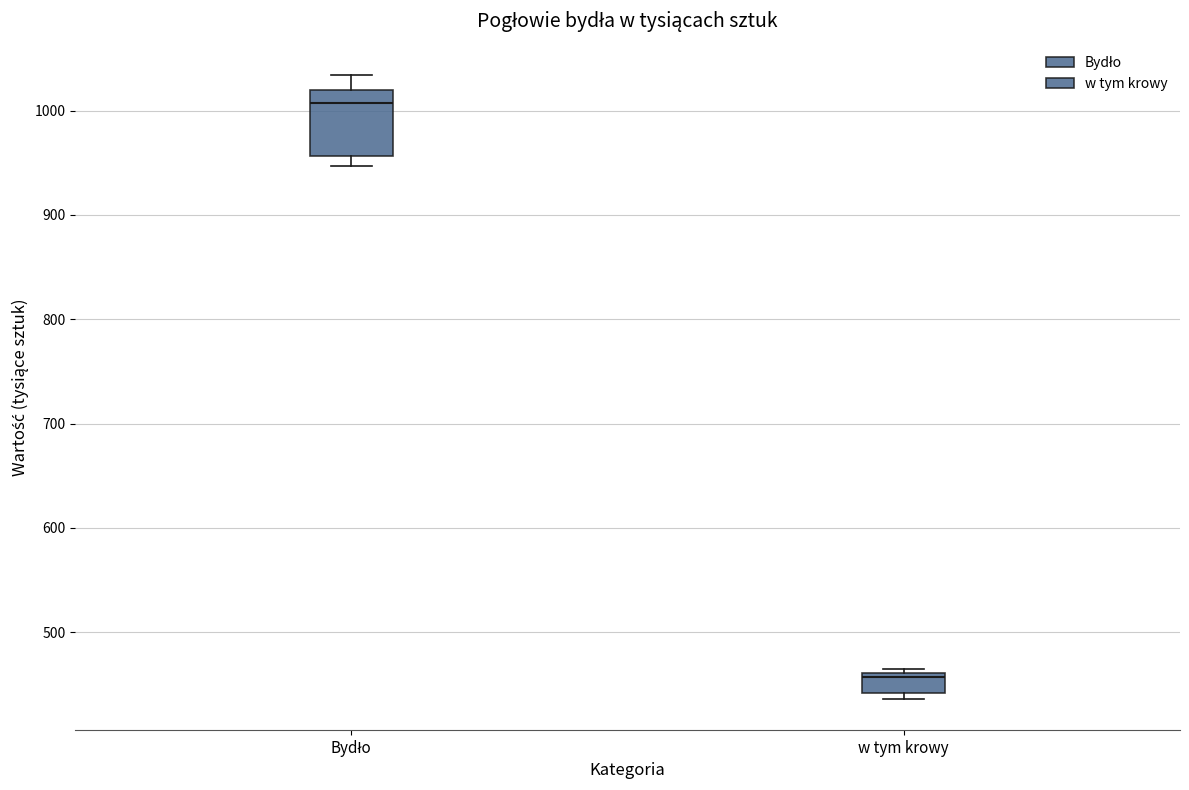

Reading left to right, read every box against the y-axis: the position of its median line, the range the box covers, and the ends of its whiskers. The values are not printed on the chart, so give them approximately, as read against the axis.

Bydło: median 1010, box 960 to 1020, whiskers 950 to 1030
w tym krowy: median 460 (just below the box's upper edge), box 440 to 460, whiskers 440 (just below the box's lower edge) to 460 (just above the box's upper edge)